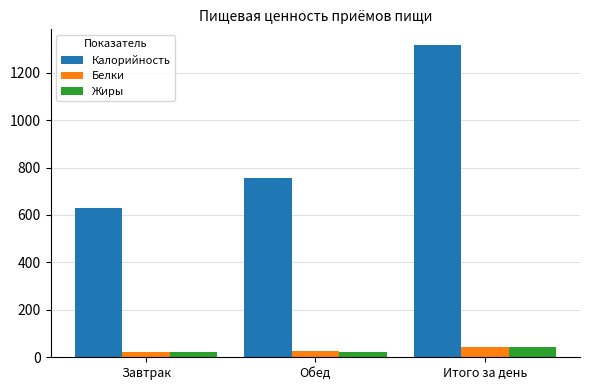

Does the chart contain any negative values?

No